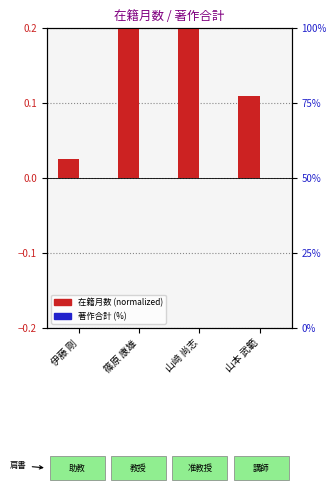

Count the number of categories in the chart.

4